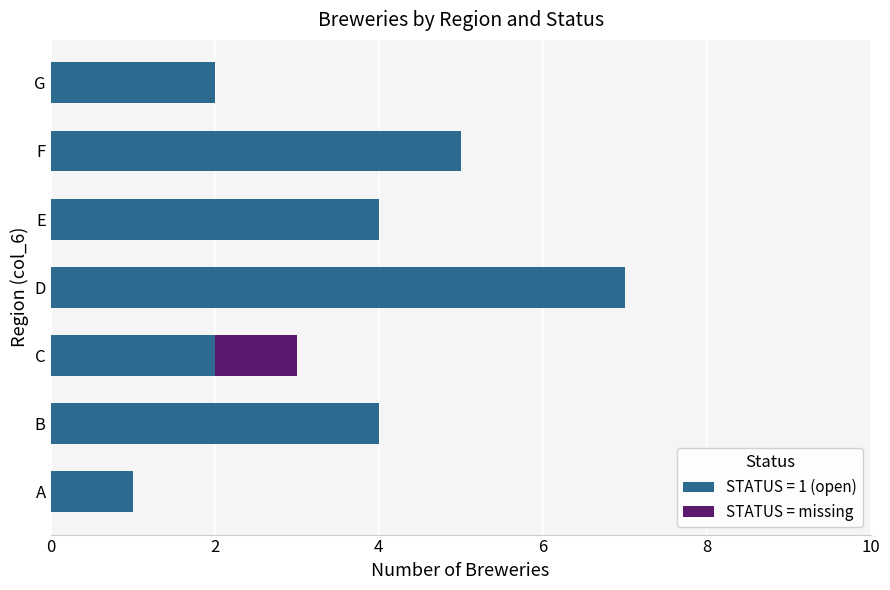

How many data points does each series have?

7